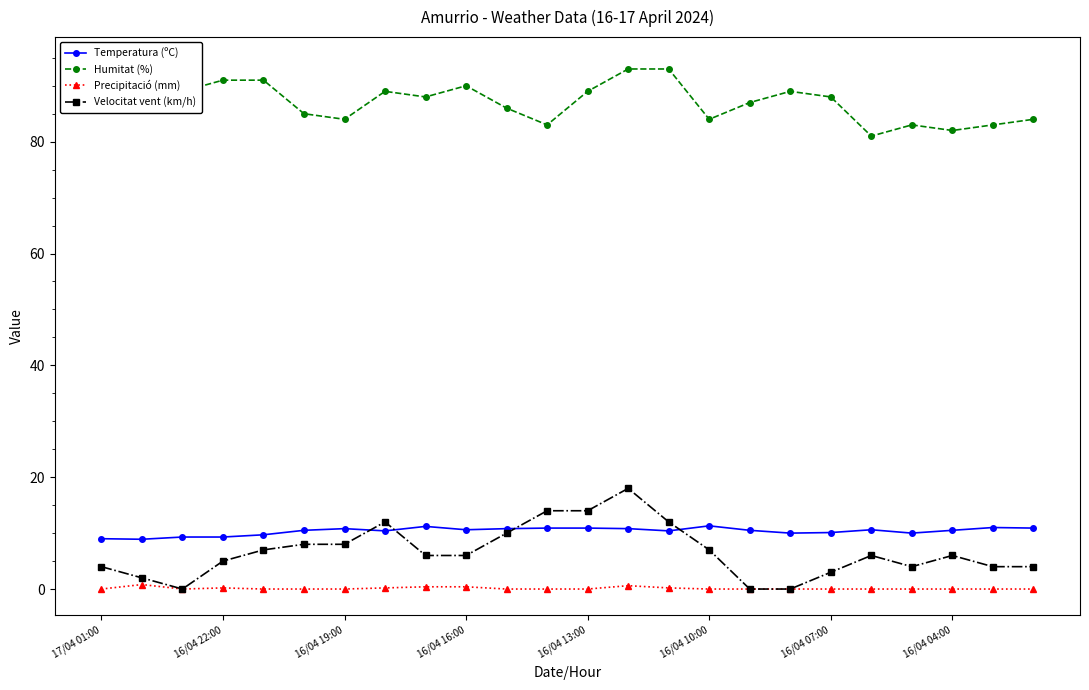

Is this an area chart (filled region under the line)?

No